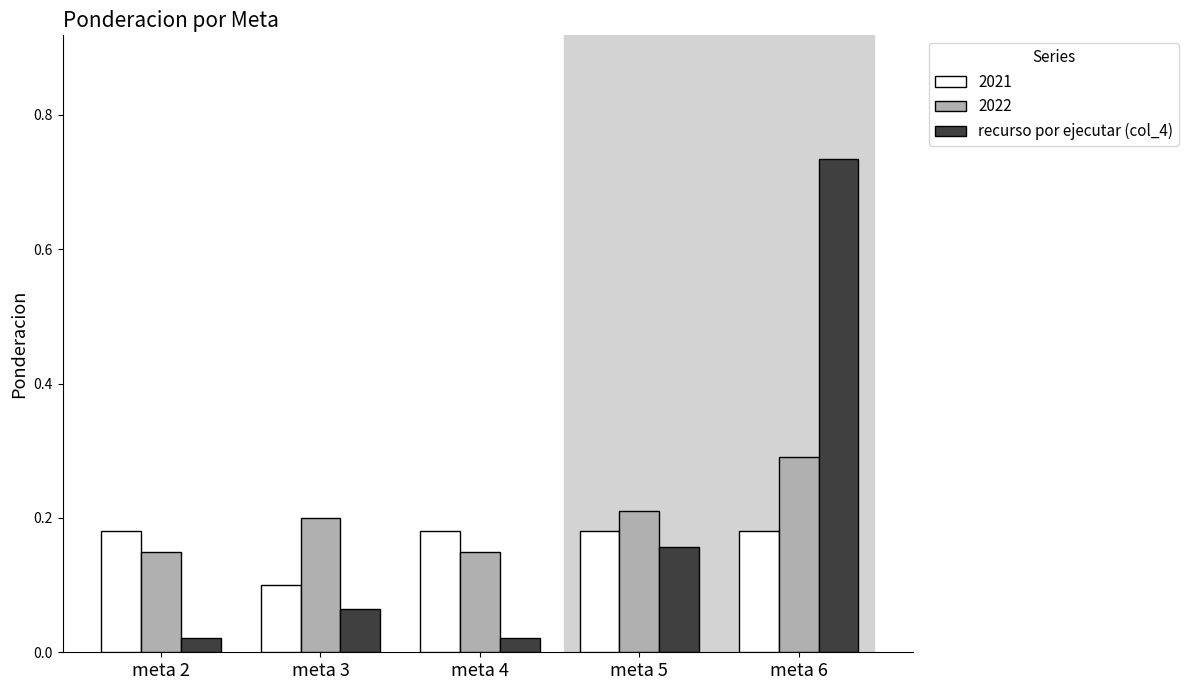

Which category has the highest value across all series?

meta 6